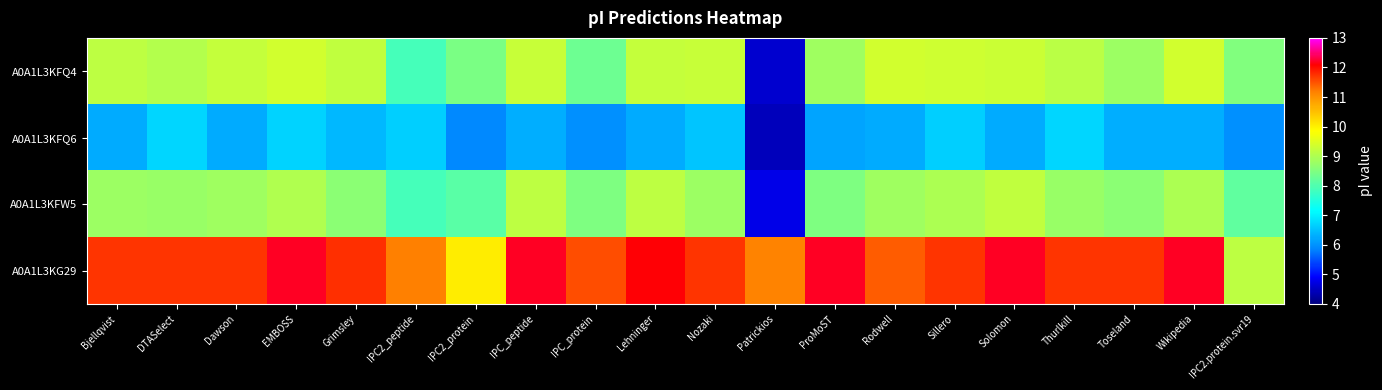

Reading left to right, list all the values displayed in this chart.

A0A1L3KFQ4: Bjellqvist=9.2	DTASelect=9.0	Dawson=9.2	EMBOSS=9.4	Grimsley=9.2	IPC2_peptide=7.9	IPC2_protein=8.4	IPC_peptide=9.3	IPC_protein=8.3	Lehninger=9.2	Nozaki=9.3	Patrickios=4.6	ProMoST=8.8	Rodwell=9.4	Sillero=9.3	Solomon=9.3	Thurlkill=9.1	Toseland=8.8	Wikipedia=9.4	IPC2.protein.svr19=8.5
A0A1L3KFQ6: Bjellqvist=6.3	DTASelect=6.7	Dawson=6.3	EMBOSS=6.7	Grimsley=6.4	IPC2_peptide=6.7	IPC2_protein=5.9	IPC_peptide=6.3	IPC_protein=6.0	Lehninger=6.3	Nozaki=6.5	Patrickios=4.4	ProMoST=6.2	Rodwell=6.3	Sillero=6.6	Solomon=6.3	Thurlkill=6.7	Toseland=6.3	Wikipedia=6.3	IPC2.protein.svr19=6.0
A0A1L3KFW5: Bjellqvist=8.8	DTASelect=8.8	Dawson=8.8	EMBOSS=9.0	Grimsley=8.6	IPC2_peptide=7.9	IPC2_protein=8.1	IPC_peptide=9.2	IPC_protein=8.5	Lehninger=9.2	Nozaki=8.8	Patrickios=4.8	ProMoST=8.5	Rodwell=8.8	Sillero=9.0	Solomon=9.2	Thurlkill=8.8	Toseland=8.6	Wikipedia=9.0	IPC2.protein.svr19=8.2
A0A1L3KG29: Bjellqvist=11.7	DTASelect=11.7	Dawson=11.7	EMBOSS=12.2	Grimsley=11.8	IPC2_peptide=11.2	IPC2_protein=10.0	IPC_peptide=12.2	IPC_protein=11.6	Lehninger=12.1	Nozaki=11.7	Patrickios=11.2	ProMoST=12.2	Rodwell=11.4	Sillero=11.7	Solomon=12.2	Thurlkill=11.7	Toseland=11.7	Wikipedia=12.2	IPC2.protein.svr19=9.1